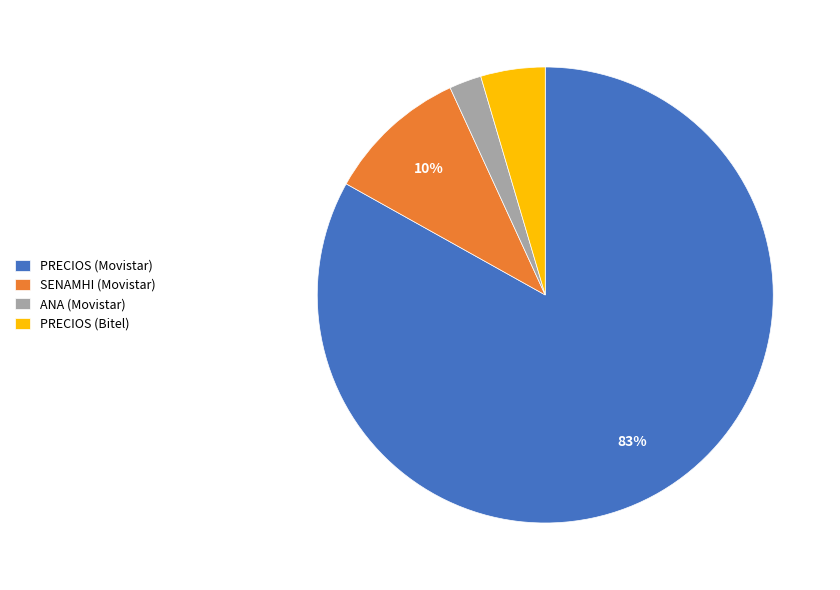

Count the number of slices in the pie.

4